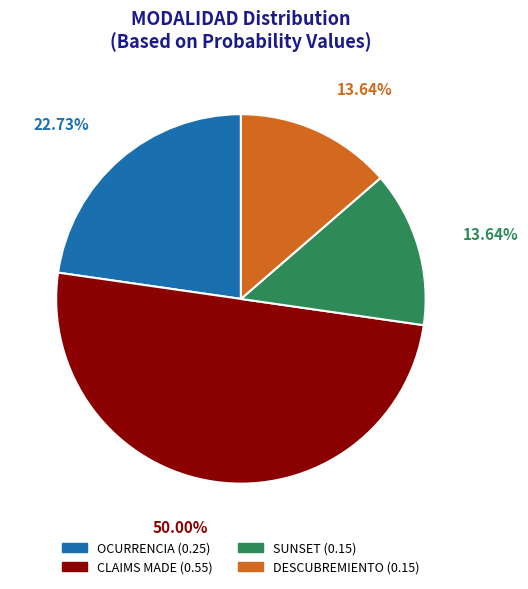

How many slices are in this pie chart?

4